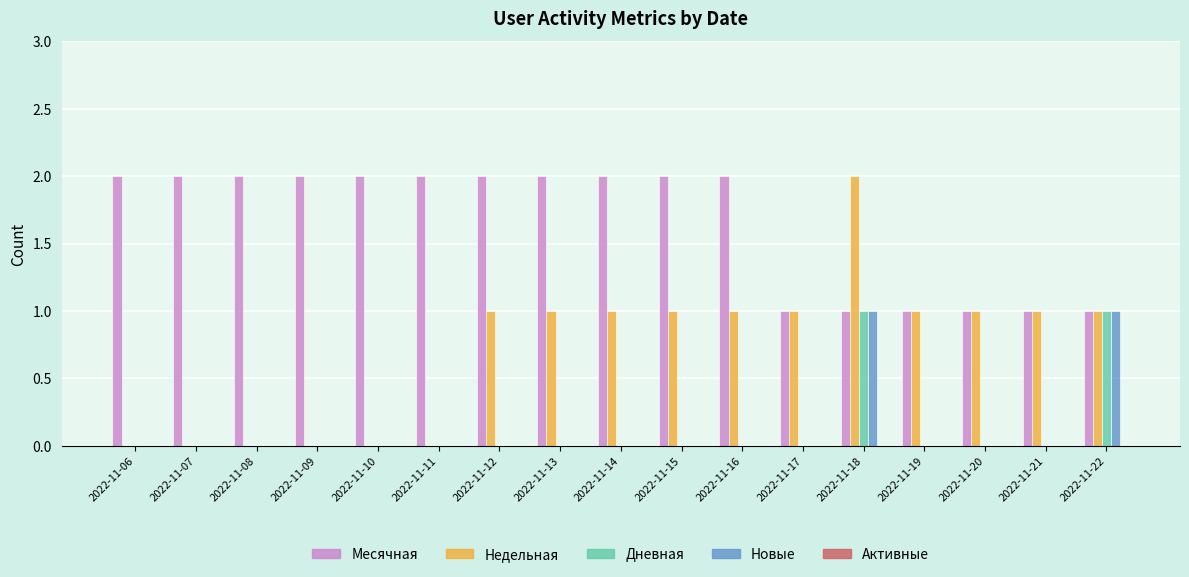

Count the number of categories in the chart.

17